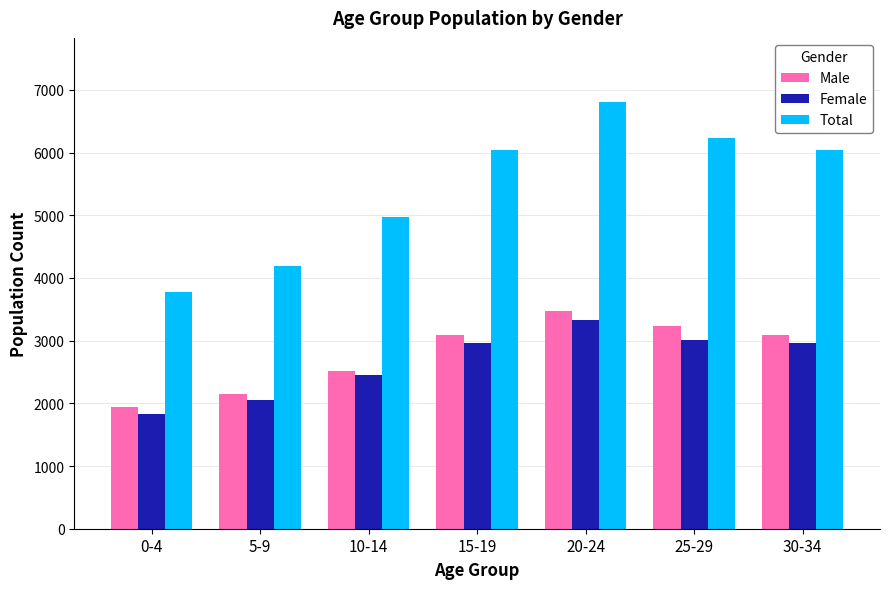

At 0-4, list the series in order from smallest to largest.

Female, Male, Total